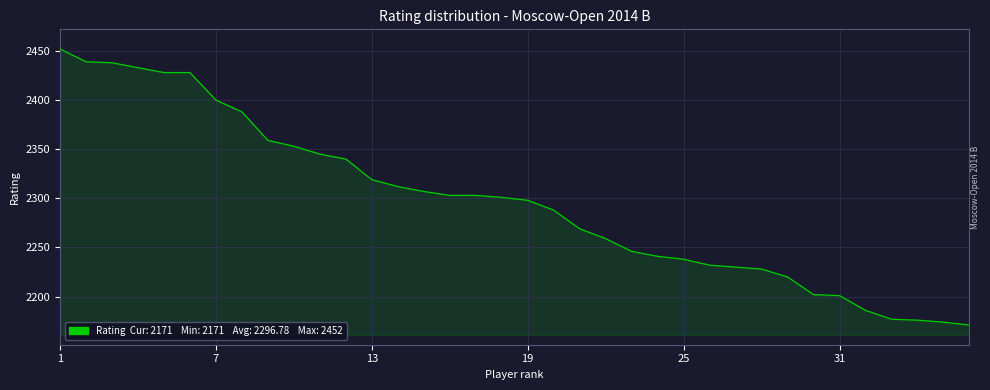

What is the difference between the maximum and minimum values?

281